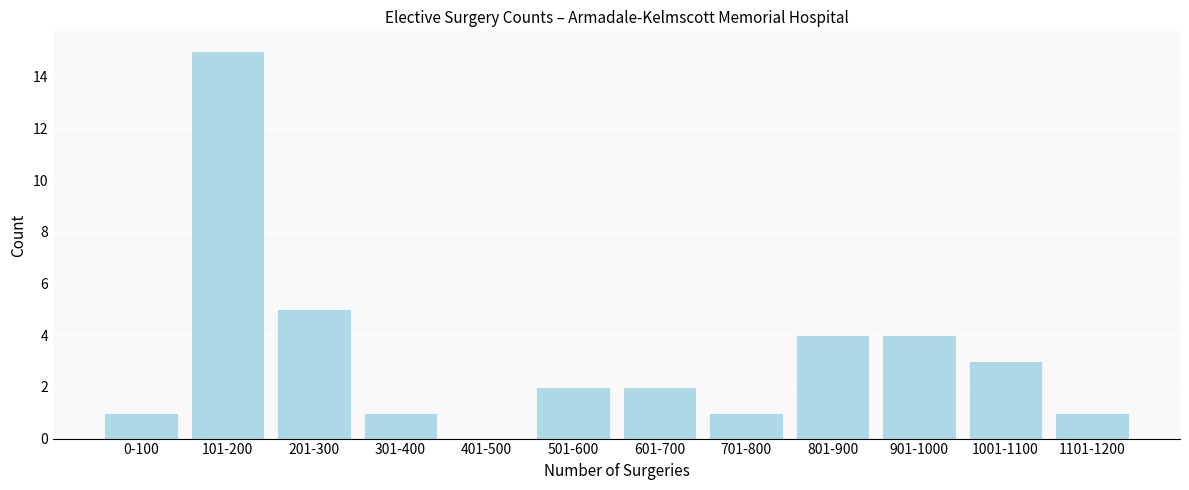

Reading left to right, what are all the values shown in this chart?

0-100=1	101-200=15	201-300=5	301-400=1	401-500=0	501-600=2	601-700=2	701-800=1	801-900=4	901-1000=4	1001-1100=3	1101-1200=1